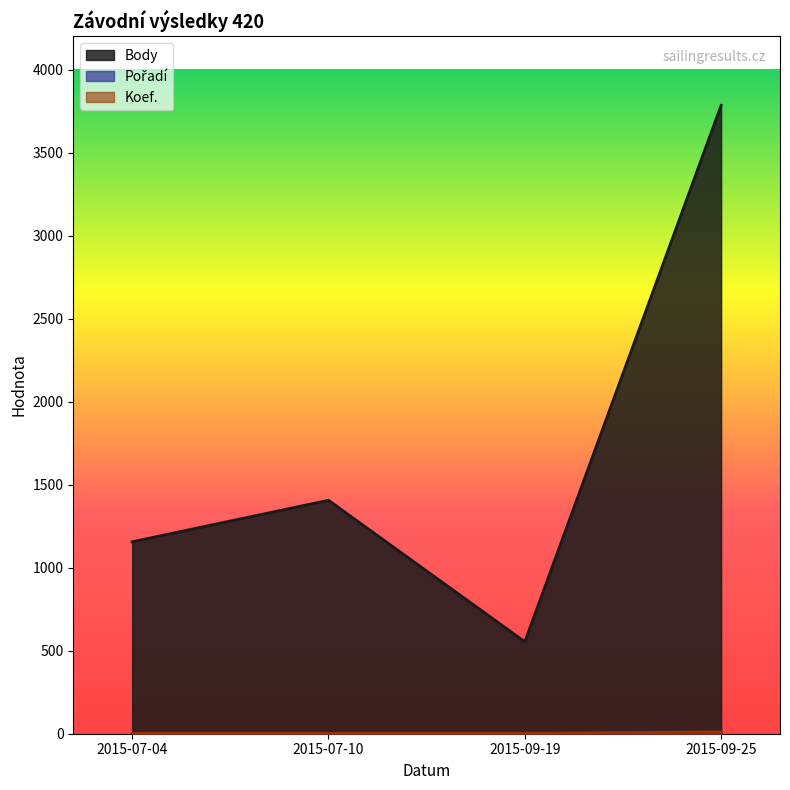

True or false: Body has a value of 5594 at 2015-09-25.

False